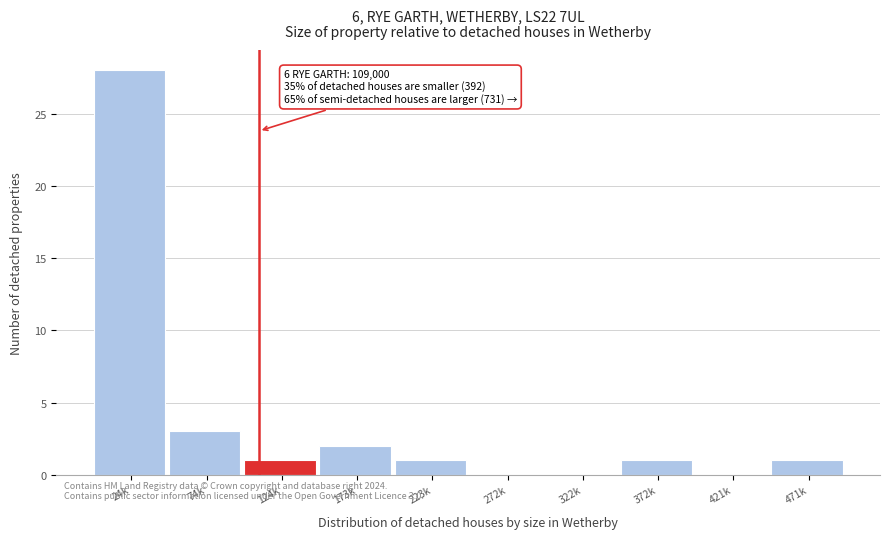

Reading left to right, extract all data points from this chart.

24k=28	74k=3	124k=1	173k=2	223k=1	272k=0	322k=0	372k=1	421k=0	471k=1